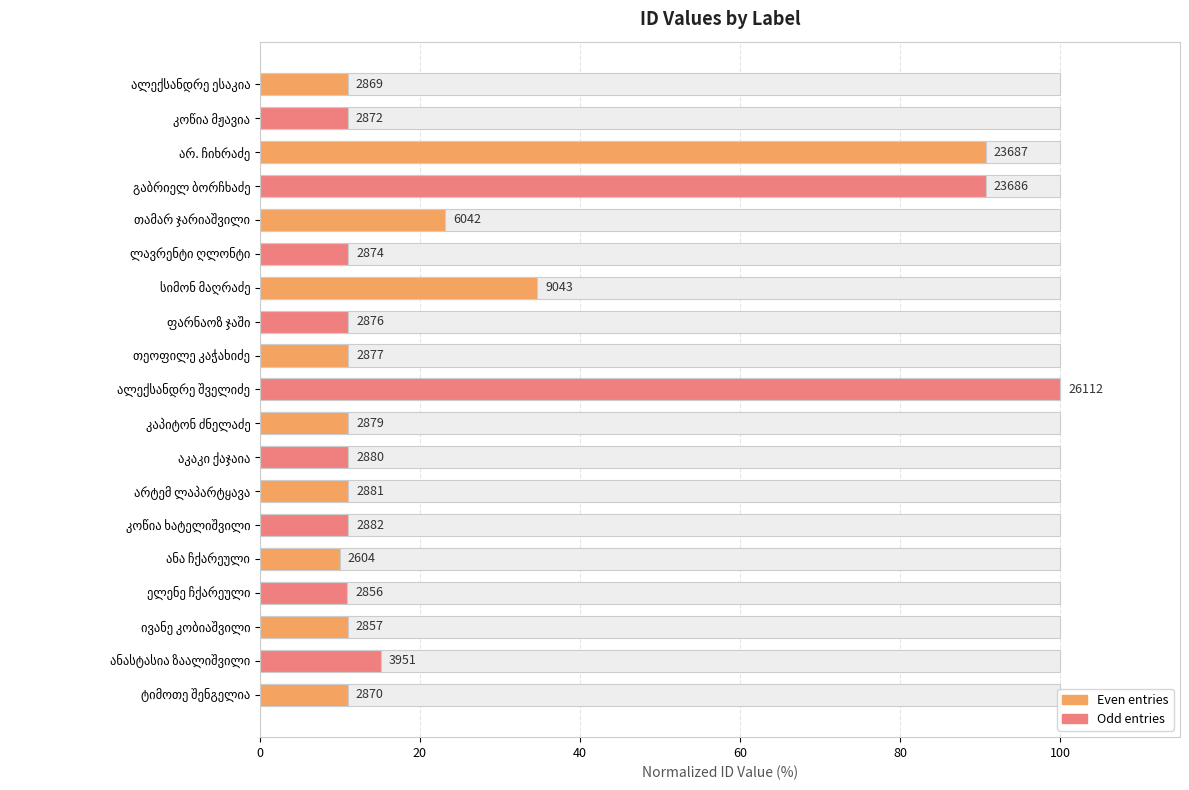

What is the average value?

26.1